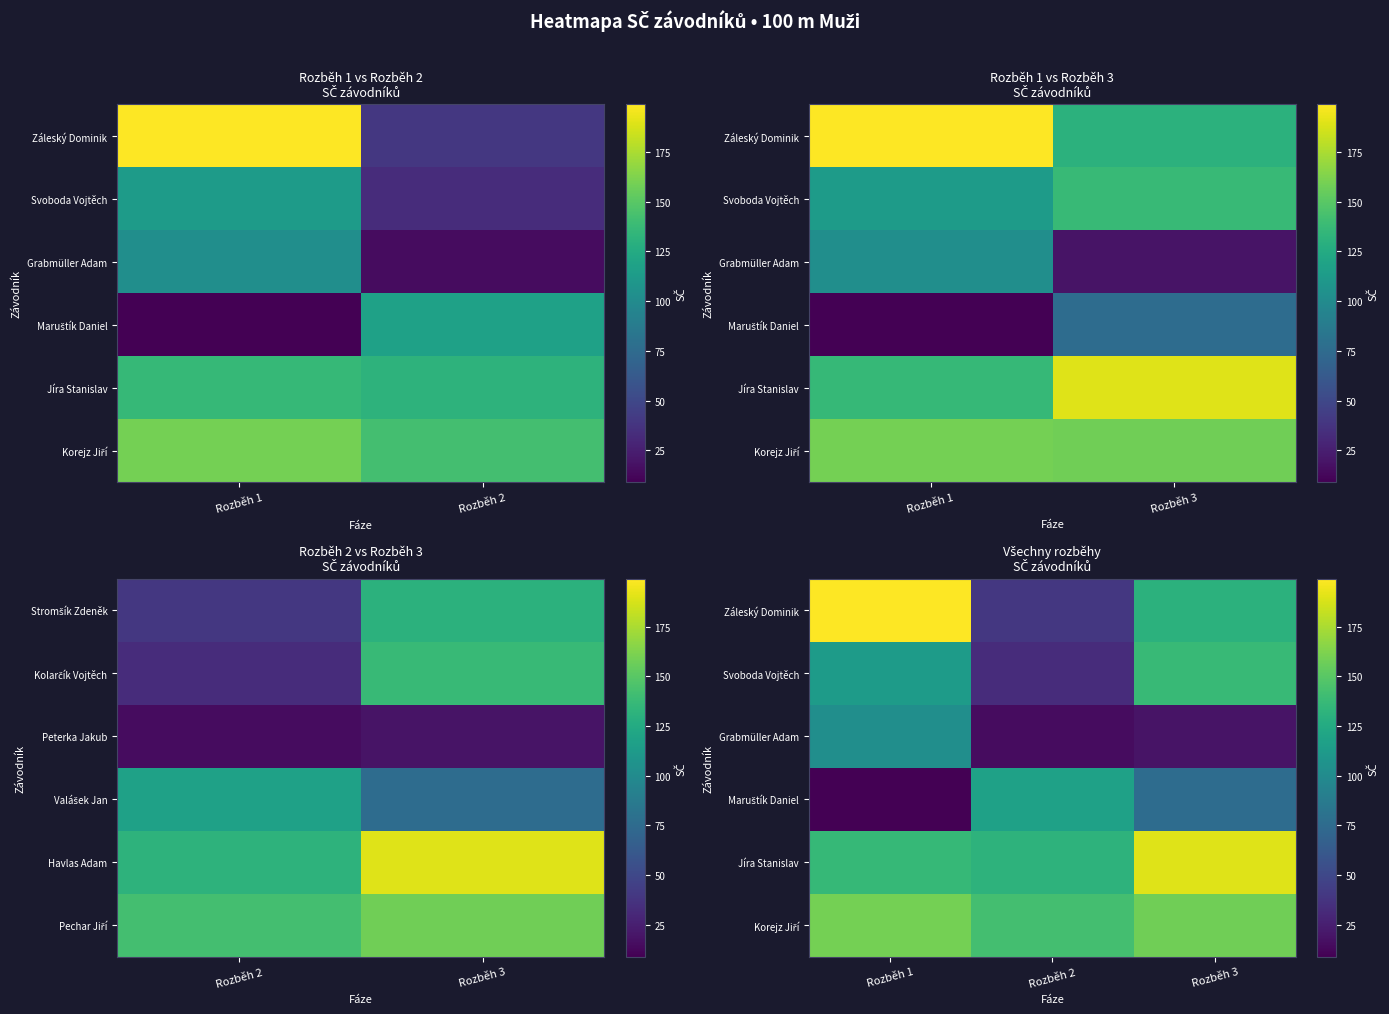

What is the difference between the maximum and minimum values in the Svoboda Vojtěch series?

104